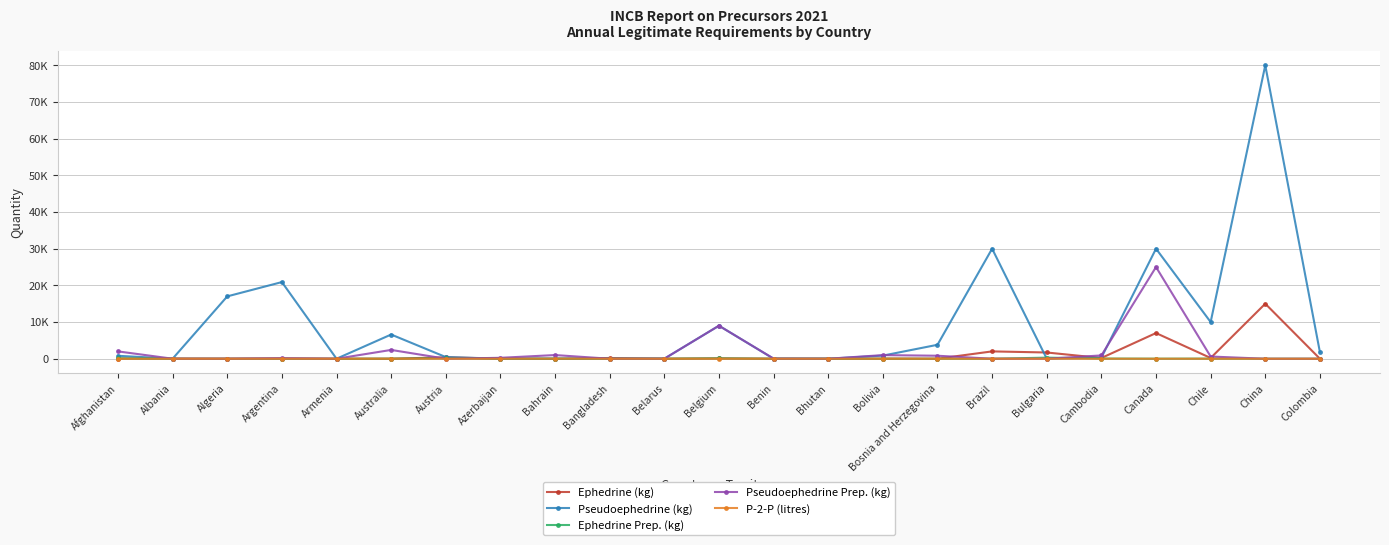

Is this an area chart (filled region under the line)?

No